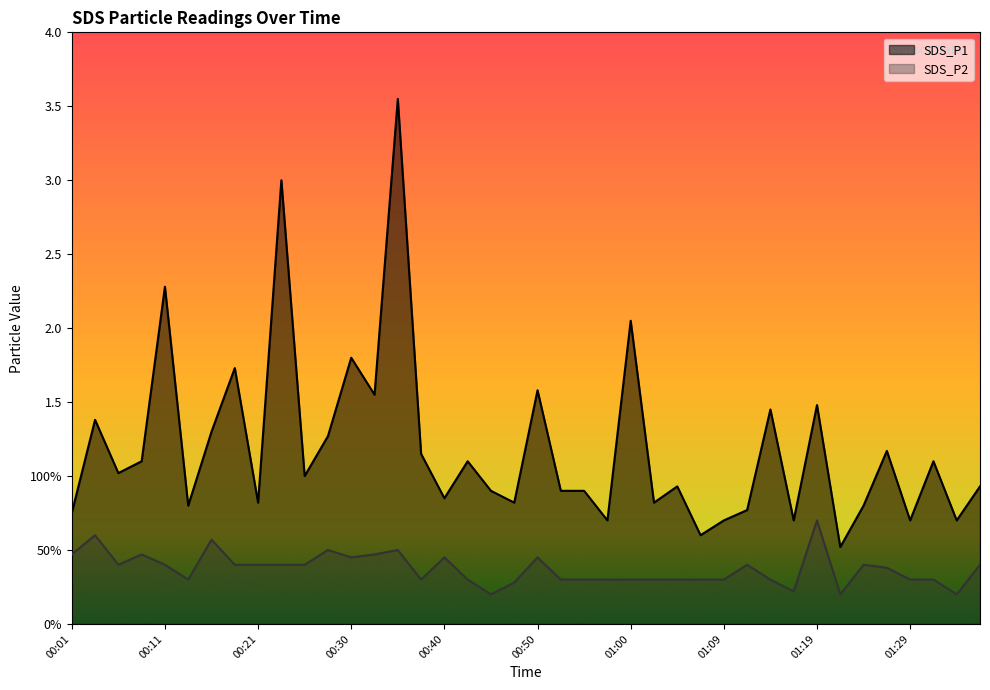

Is it true that SDS_P2 equals 0.5 at 00:13?

False